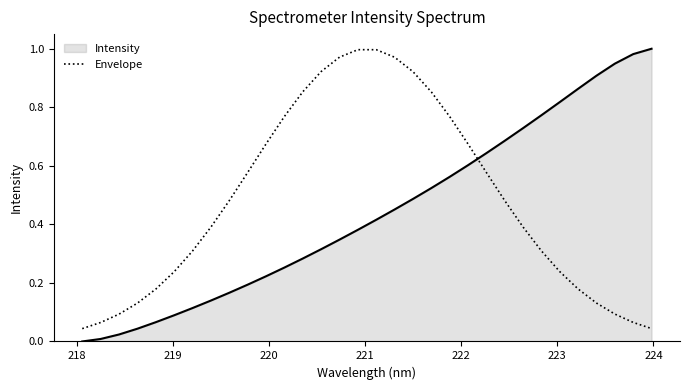

List the series in order of their overall mean, lowest first.

Intensity, Envelope